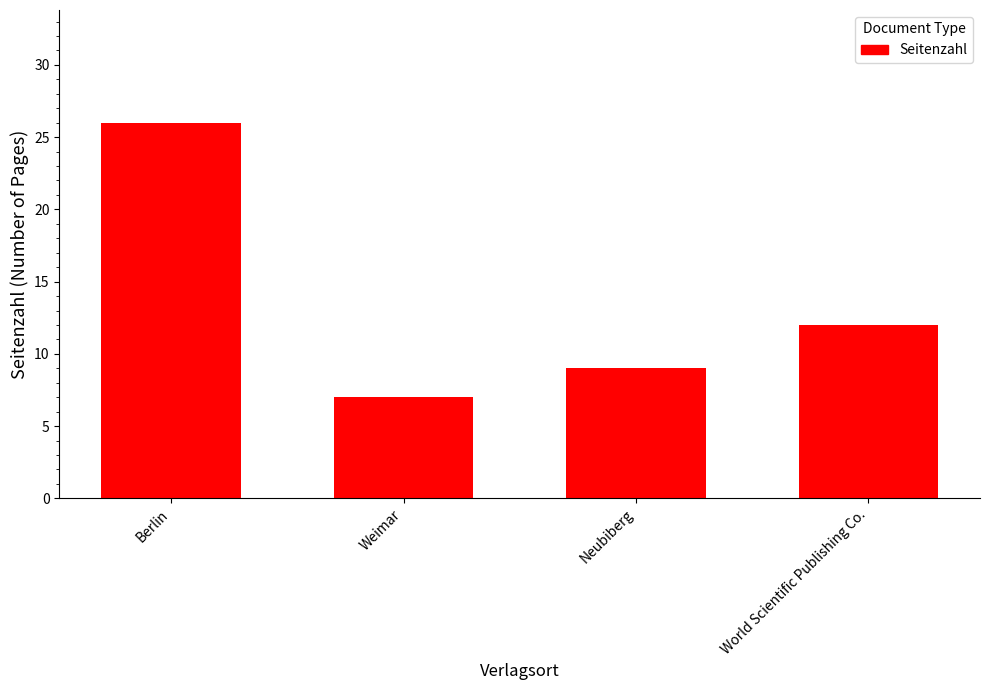

How many series are shown in this chart?

1